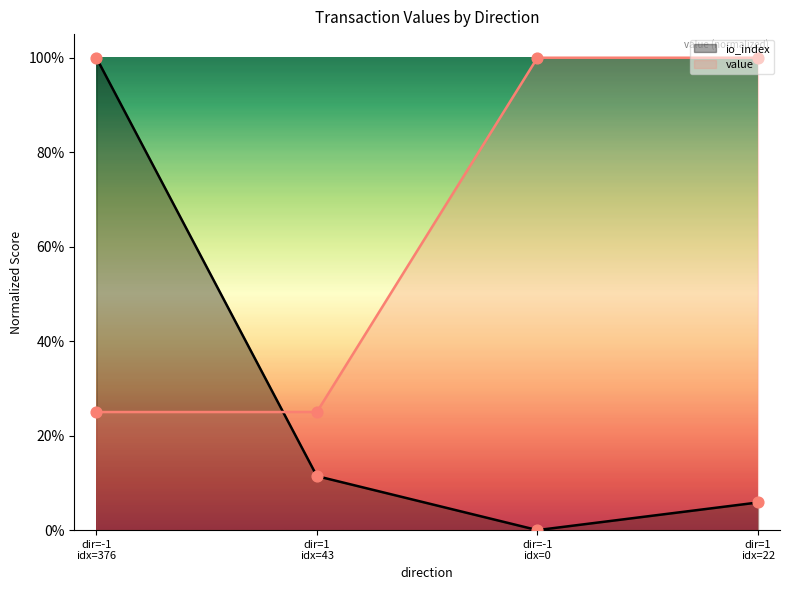

Which series reaches the maximum Y coordinate?

io_index